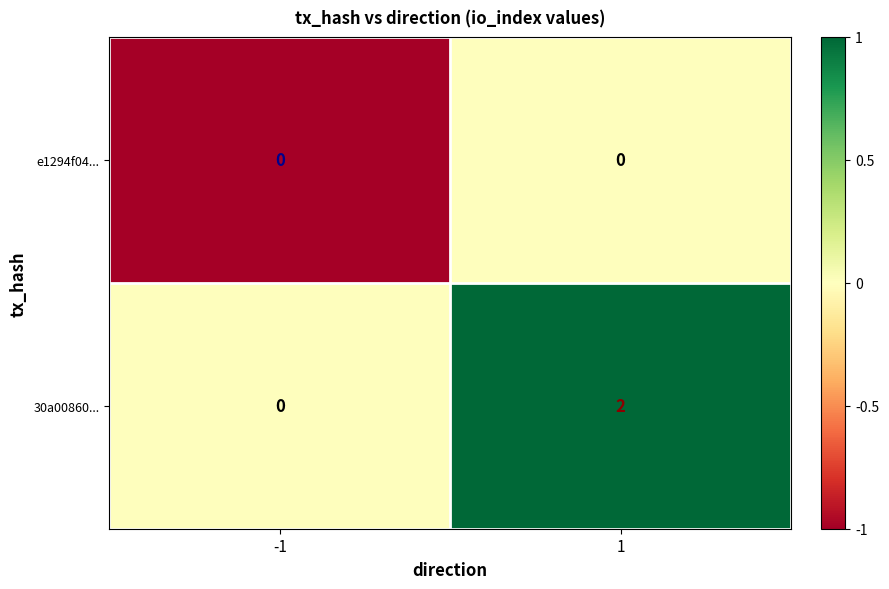

List the labels in order of 30a00860... value, largest first.

1, -1